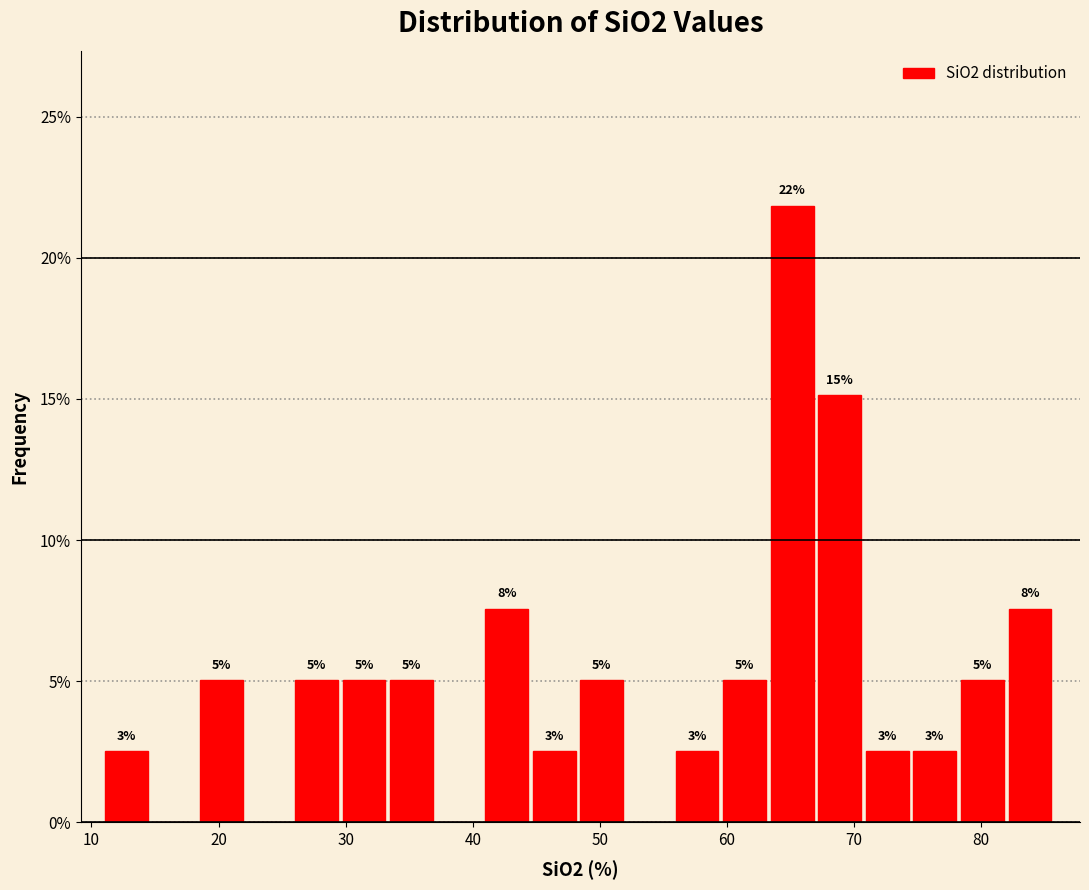

Read against the x-axis, roughly where is the centre of the tallest bar?

65